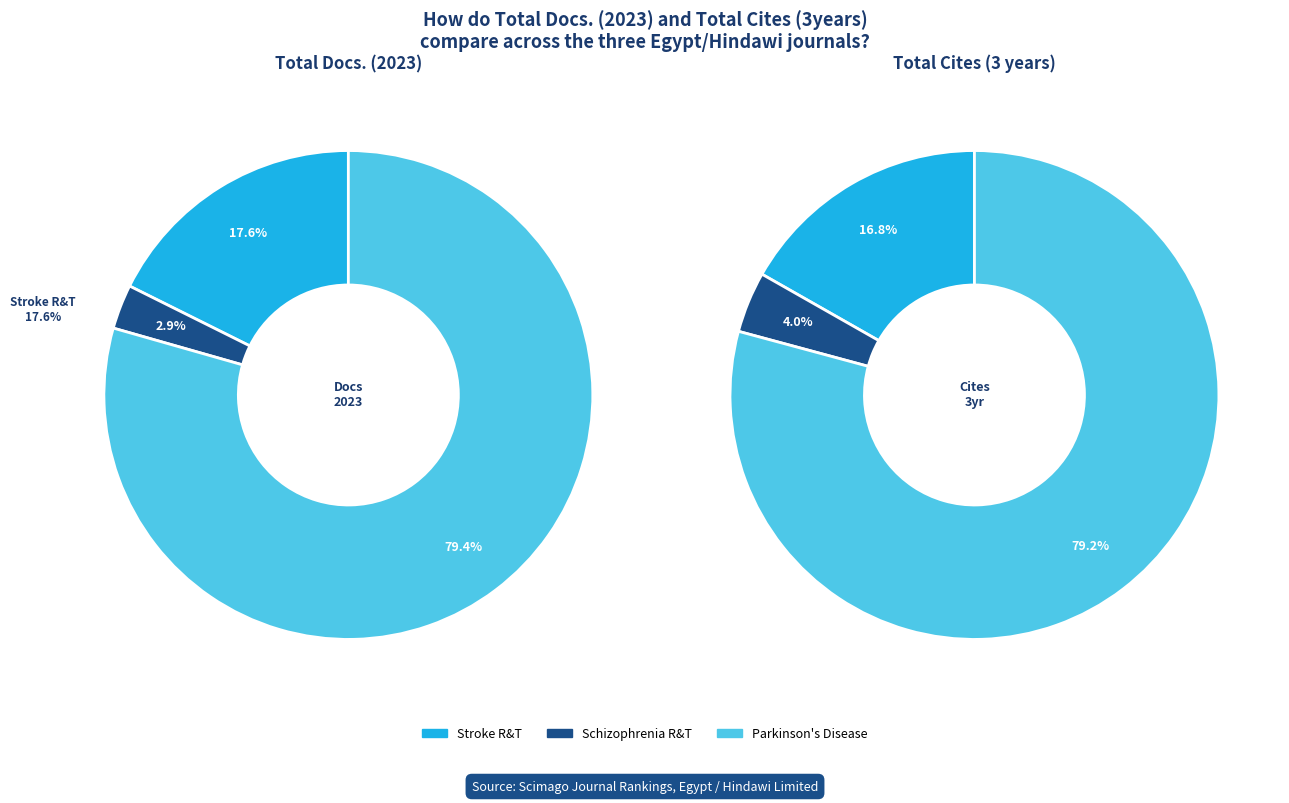

To the nearest percent, what is the difference between the Stroke Research and Treatment and Schizophrenia Research and Treatment slice percentages?

13%